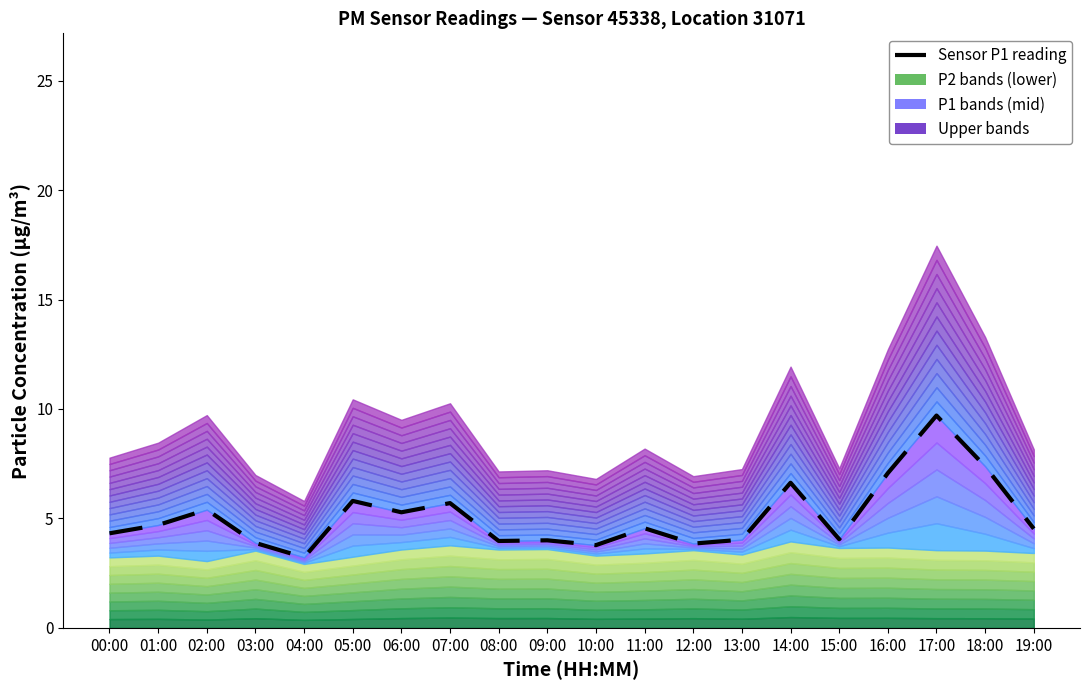

Is it true that the value at 19:00 is 6.2?

False